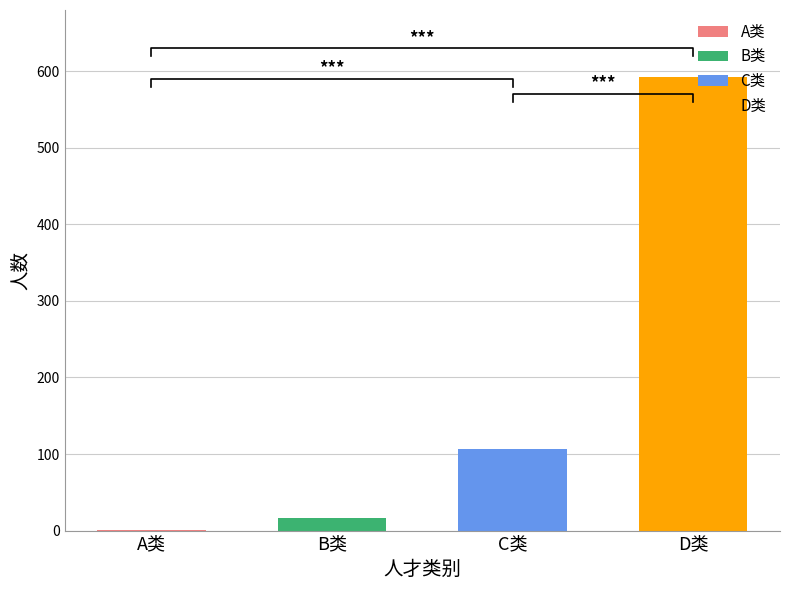

The chart shows a value of 28 at B类. True or false?

False